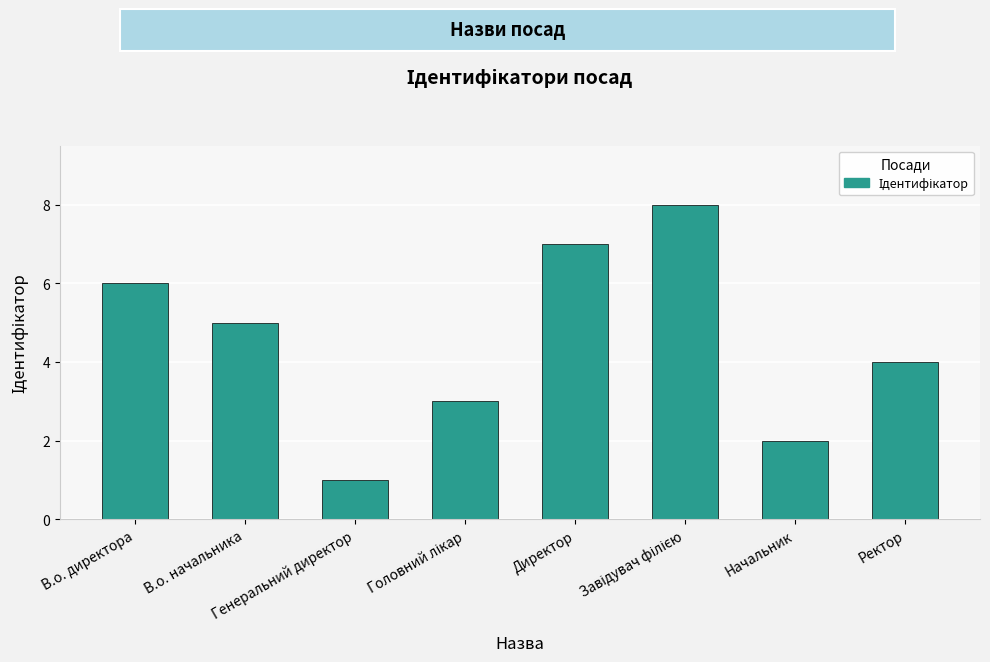

What is the approximate value at В.о. начальника?

5